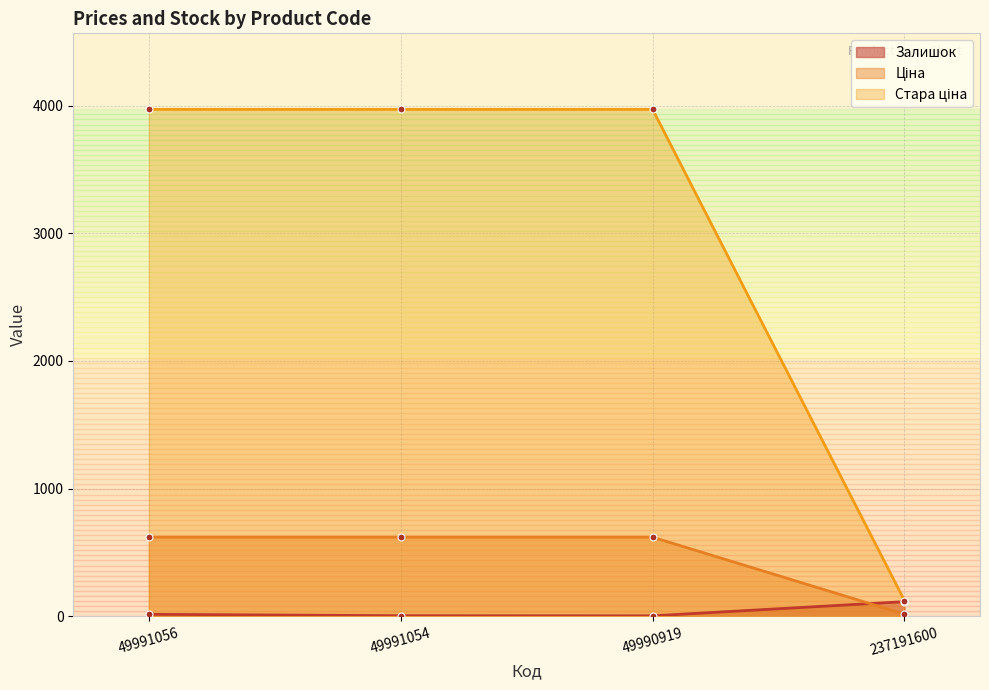

True or false: Ціна and Залишок cross at least once.

True